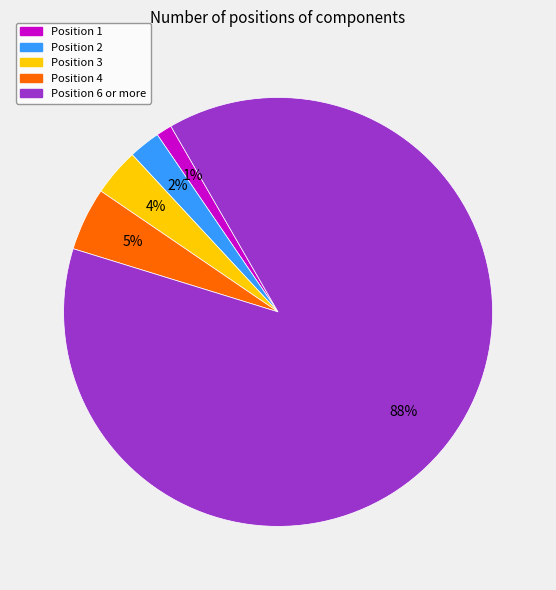

Is there a majority slice in this chart?

Yes